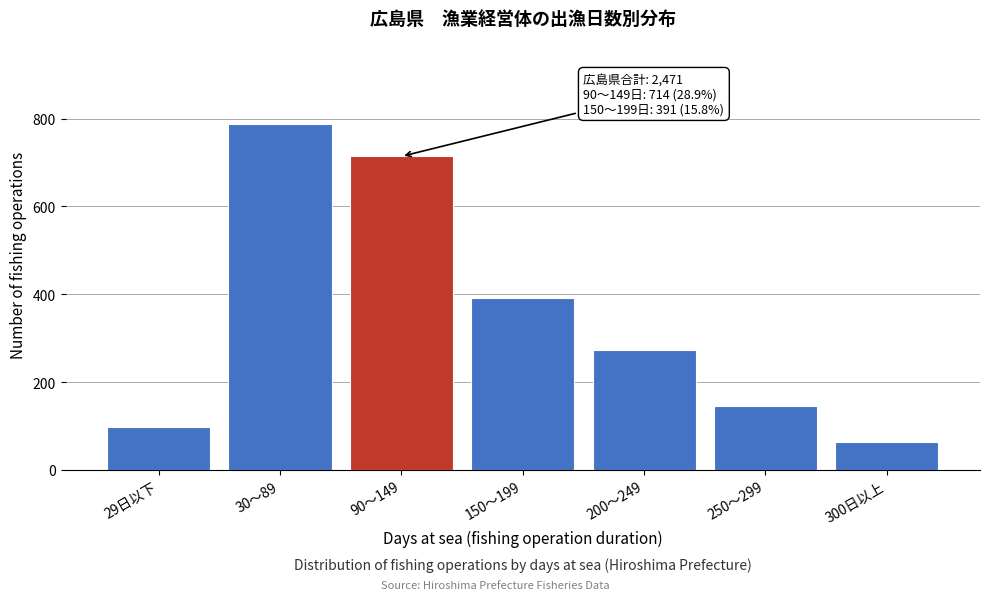

Reading left to right, transcribe all the data shown in this chart.

97	787	714	391	274	145	63